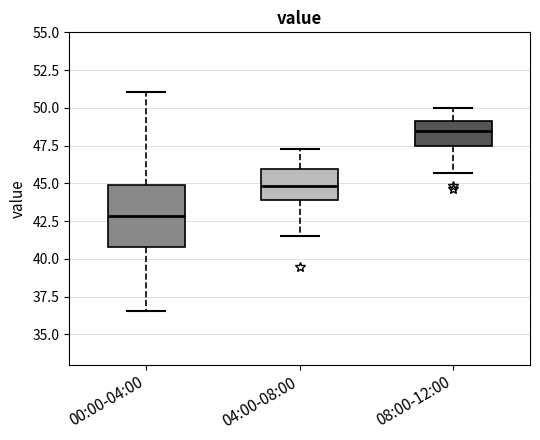

Comparing the boxes themselves (not the whiskers), which one is the tallest?

00:00-04:00